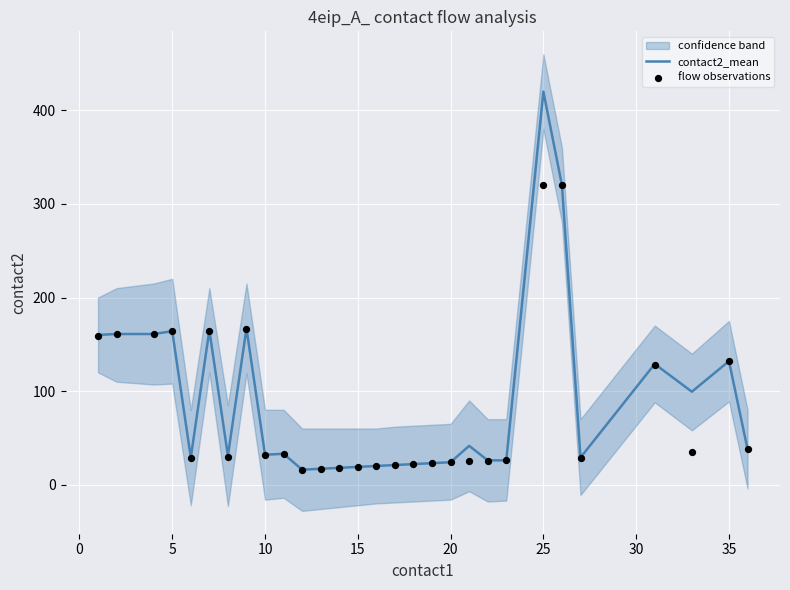

What is the lowest value of the contact2_mean series?

16.0